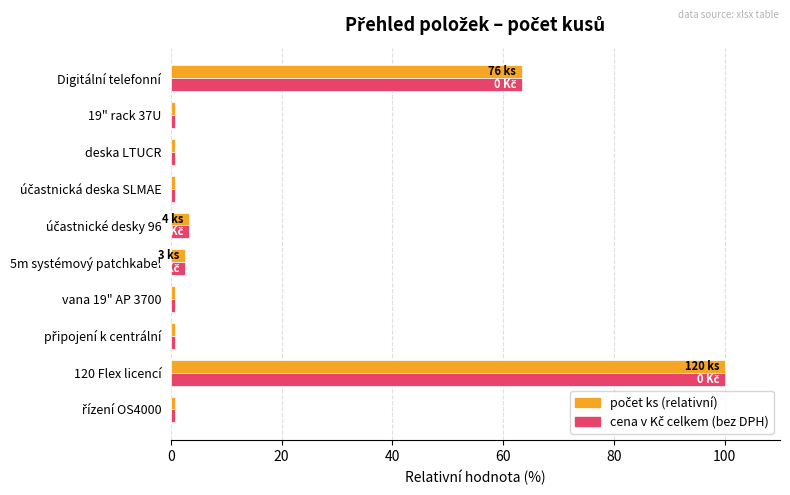

What is the smallest value displayed?

0.8